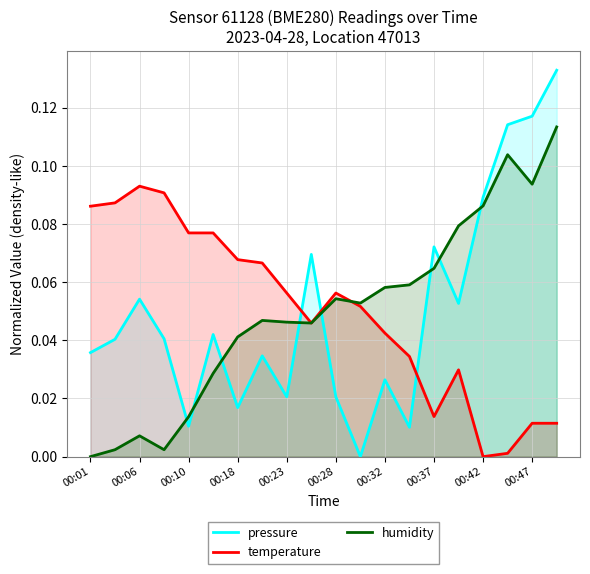

Which series has the widest spread of values?

pressure